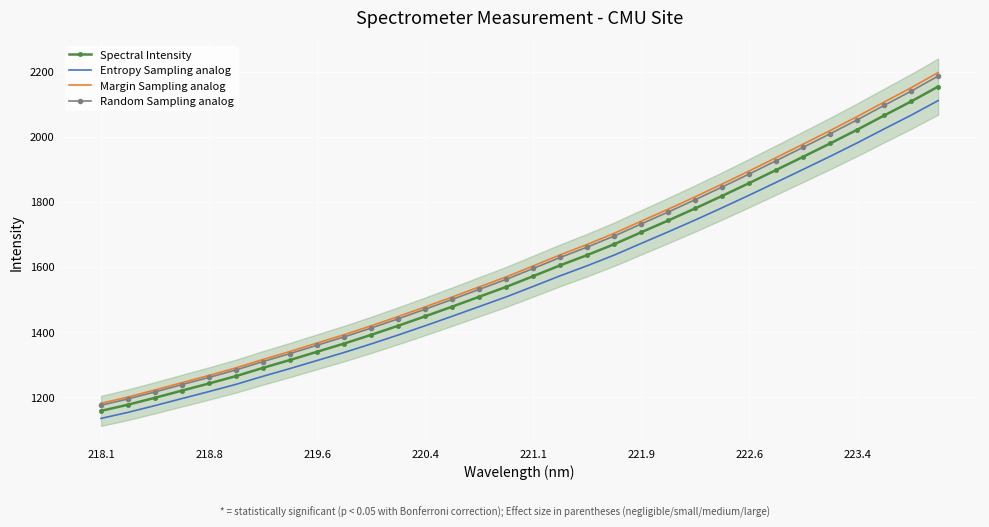

What is the highest value of the Spectral Intensity series?

2153.8